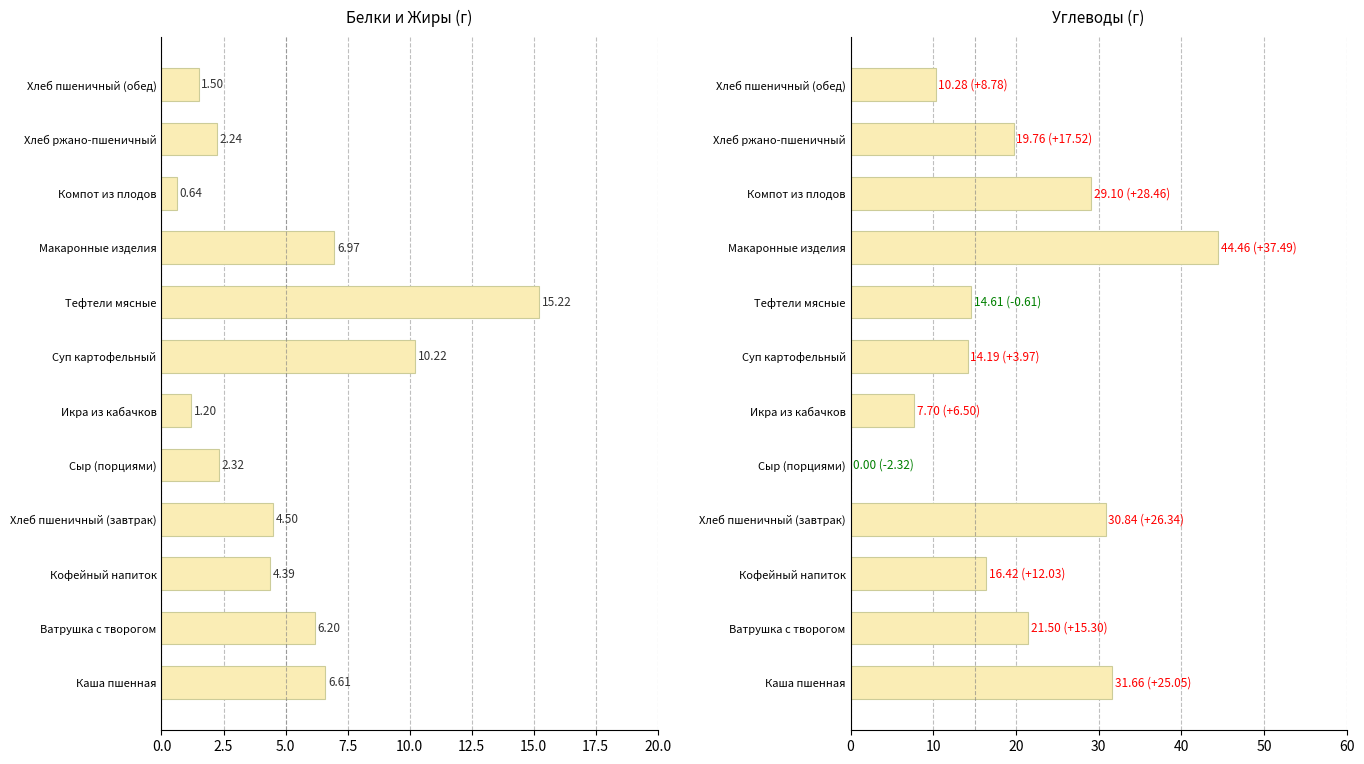

The value of Белки at Хлеб пшеничный (завтрак) is 6.1. True or false?

False